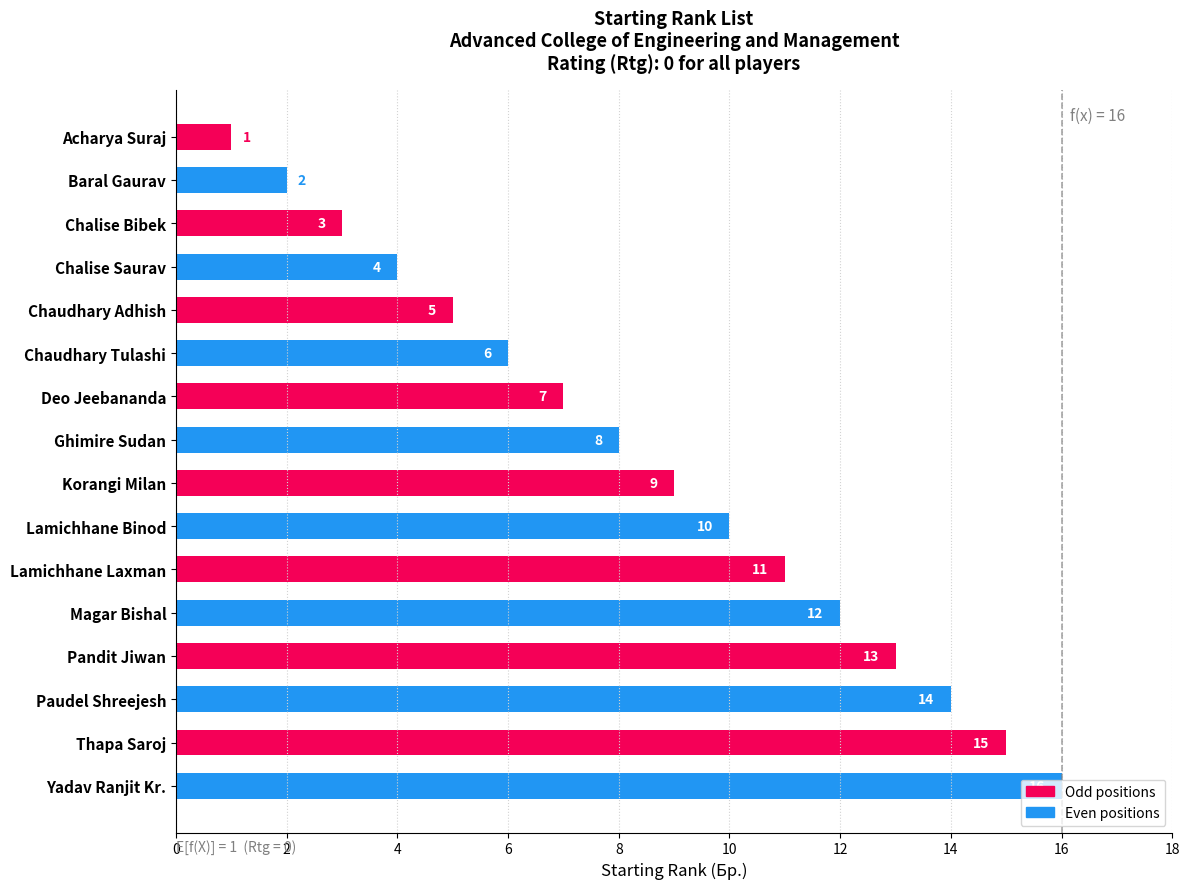

What is the ratio of the value at Lamichhane Binod to the value at Chaudhary Adhish?

2.0